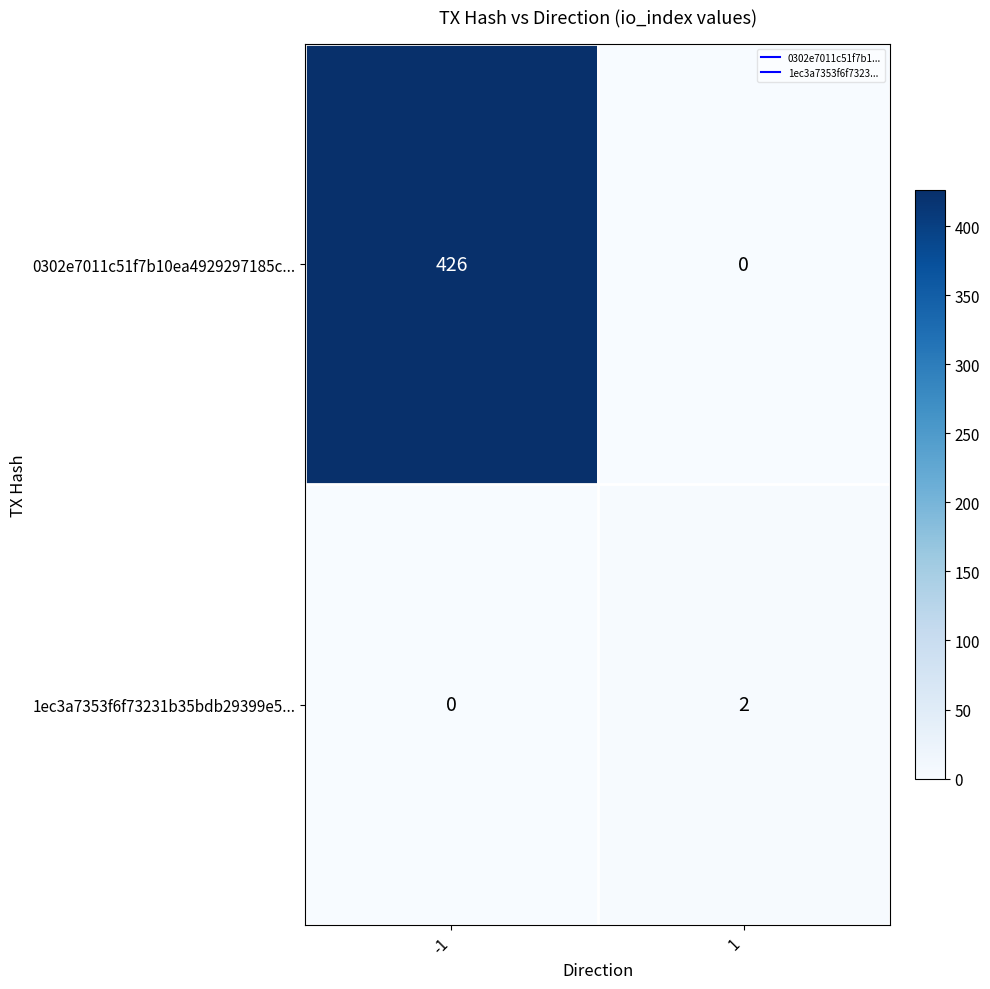

How many data points does each series have?

2